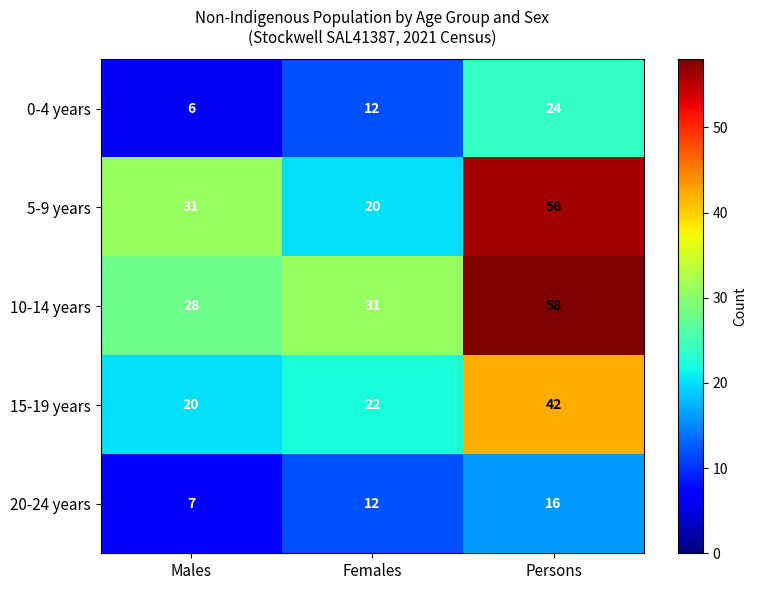

What is the total value across all series at Males?

92